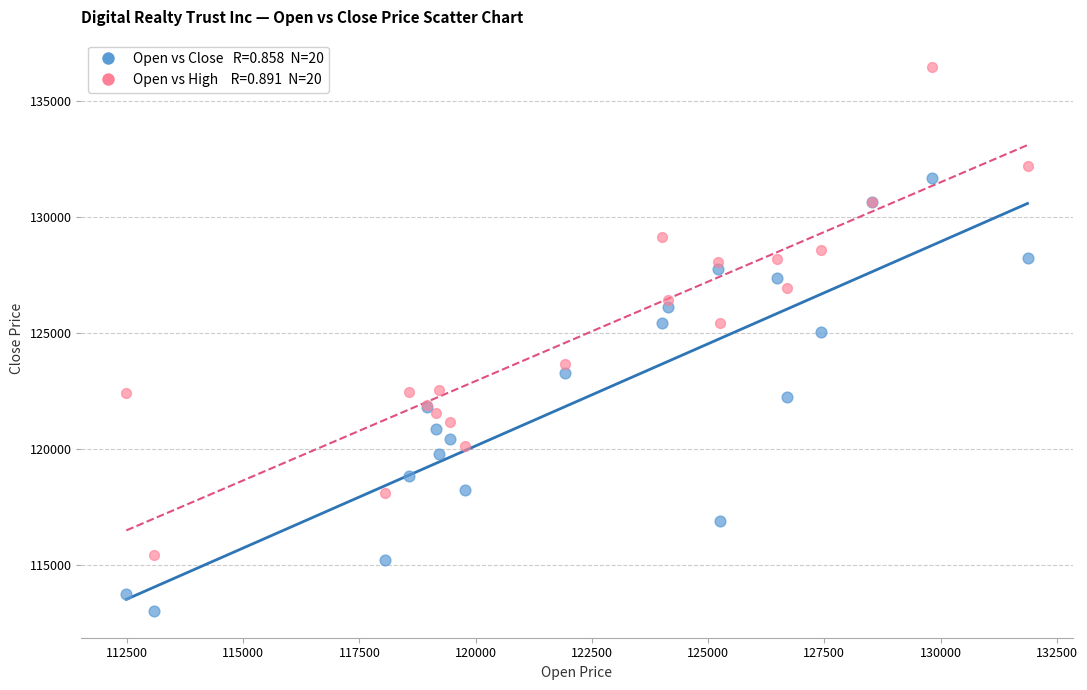

Across all series, what Y value is closest to 124751?

125049